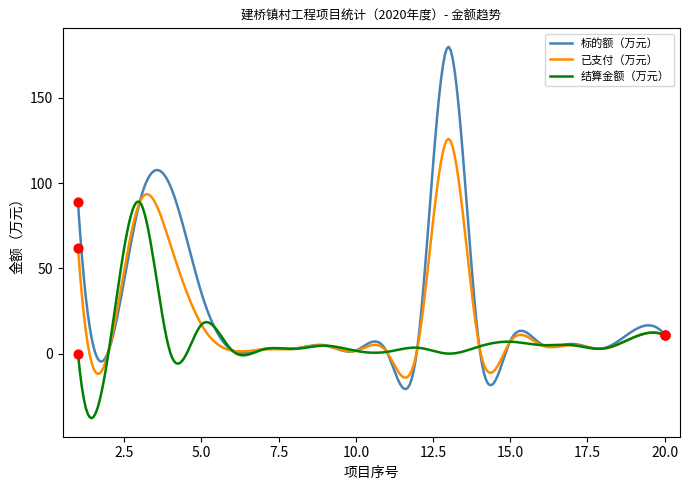

Which series has the widest spread of values?

标的额（万元）